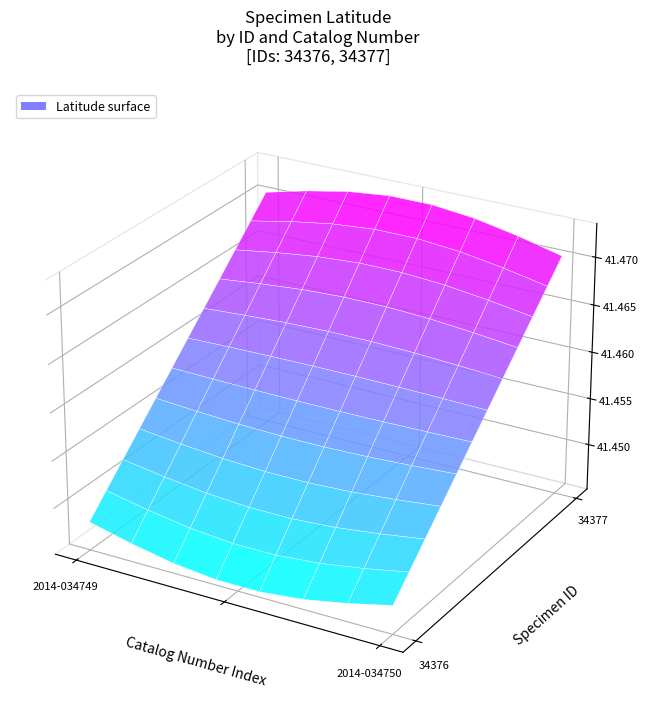

Rank the series by their average value, from highest to lowest.

34377, 34376